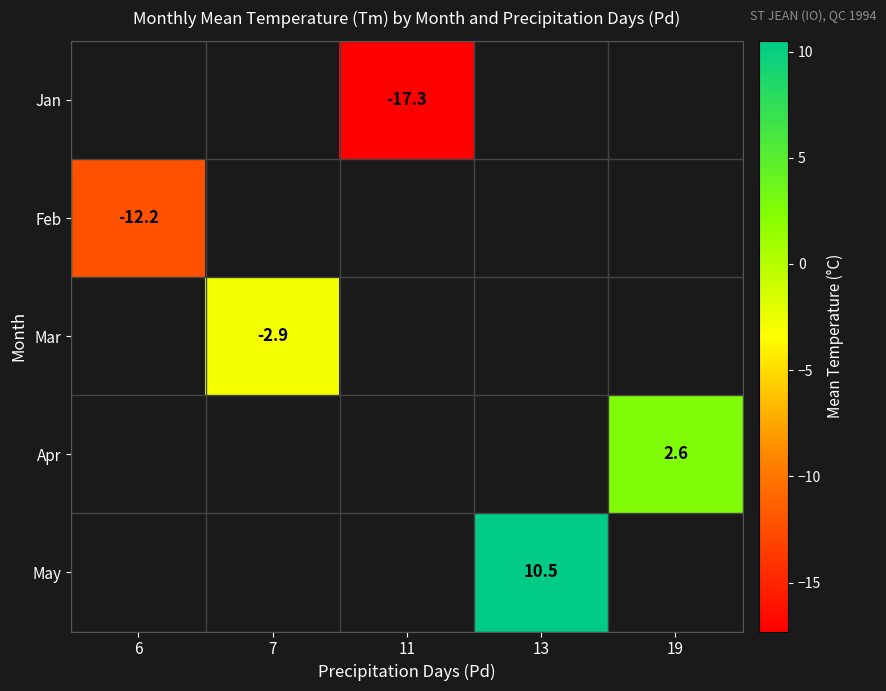

True or false: Feb has a value of -12.2 at 6.

True